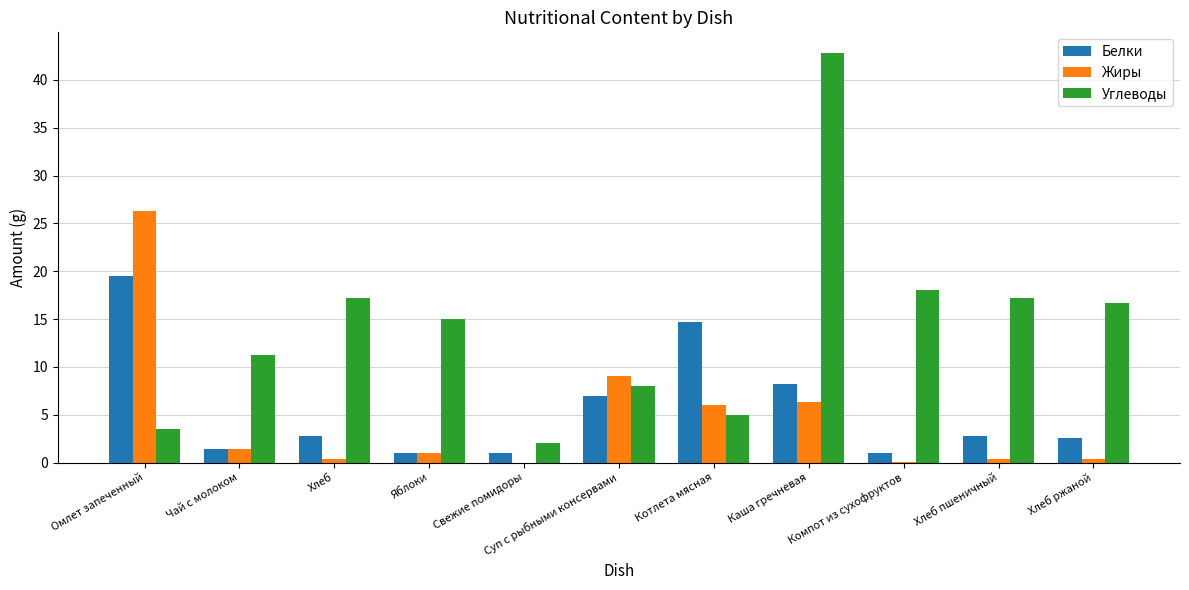

Is it true that Углеводы equals 5.9 at Омлет запеченный?

False